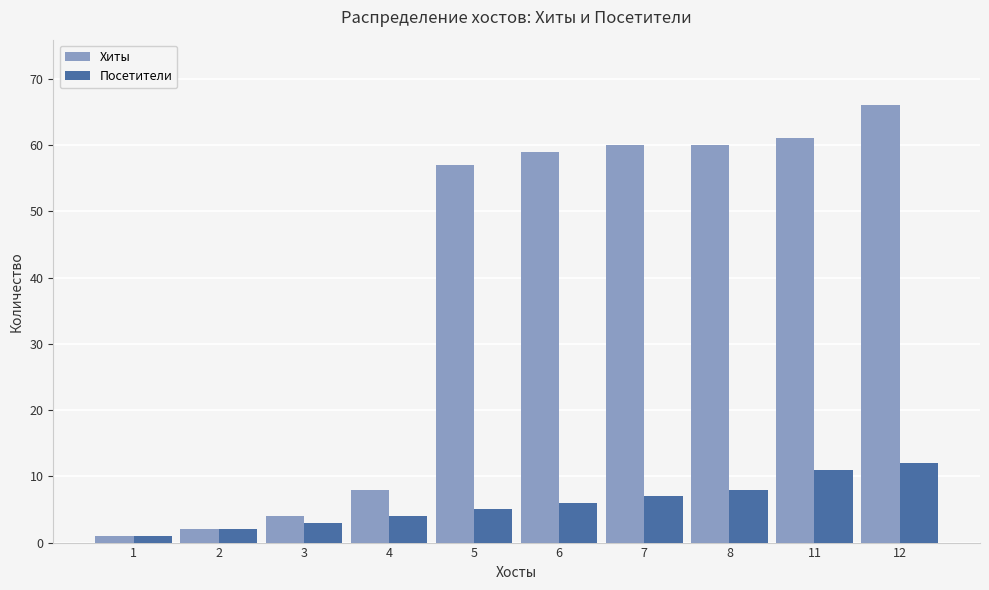

The Хиты series shows 17 at 5. True or false?

False